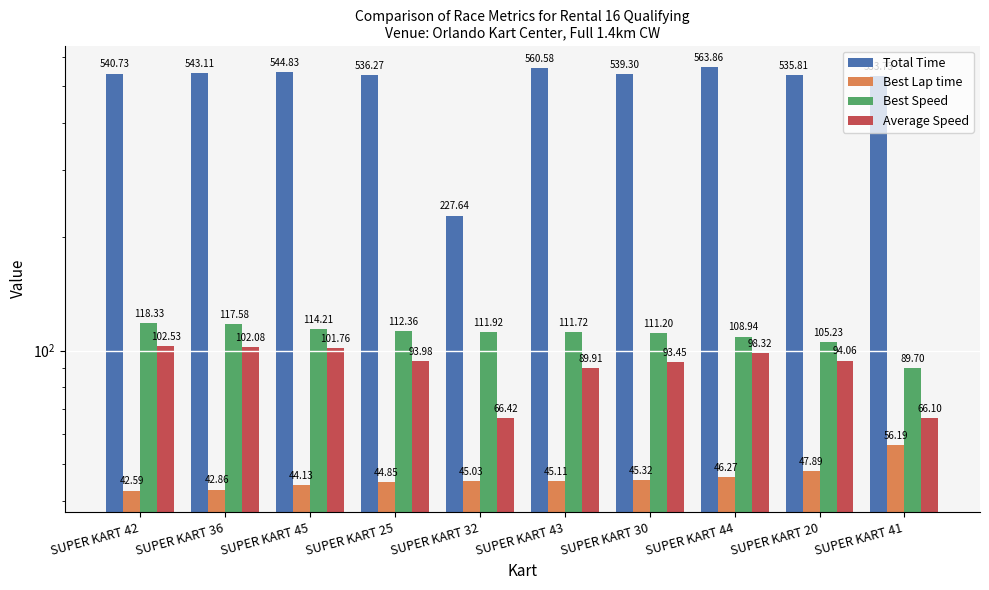

True or false: Best Lap time has a value of 30.0 at SUPER KART 20.

False